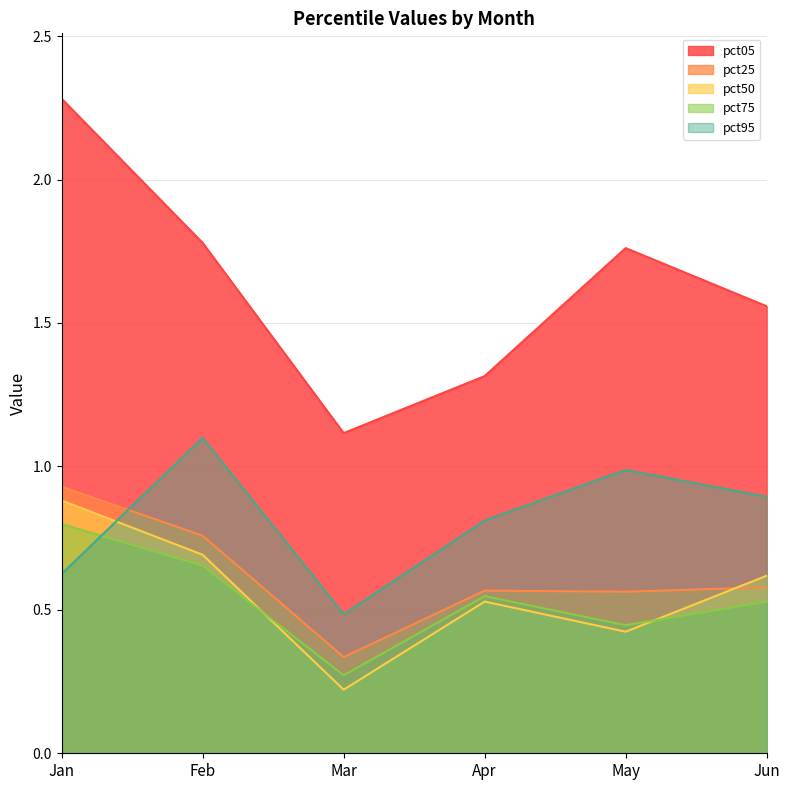

Reading right to left, extract all data points from this chart.

pct05: Jun=1.6	May=1.8	Apr=1.3	Mar=1.1	Feb=1.8	Jan=2.3
pct25: Jun=0.6	May=0.6	Apr=0.6	Mar=0.3	Feb=0.8	Jan=0.9
pct50: Jun=0.6	May=0.4	Apr=0.5	Mar=0.2	Feb=0.7	Jan=0.9
pct75: Jun=0.5	May=0.4	Apr=0.5	Mar=0.3	Feb=0.7	Jan=0.8
pct95: Jun=0.9	May=1.0	Apr=0.8	Mar=0.5	Feb=1.1	Jan=0.6